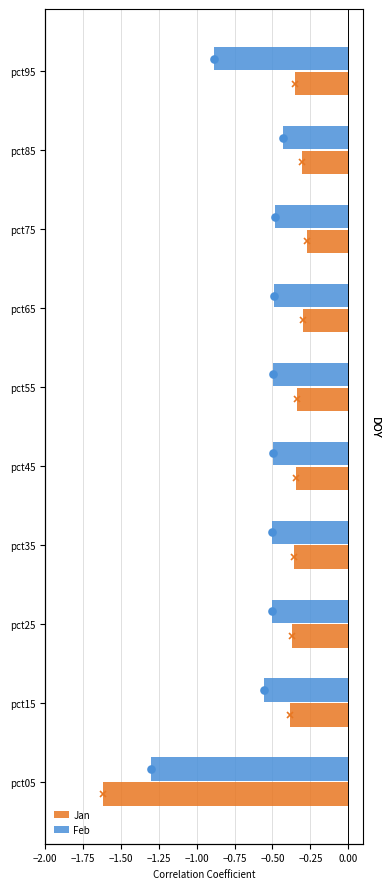

Reading left to right, what are all the values shown in this chart?

Jan: -1.6	-0.4	-0.4	-0.4	-0.3	-0.3	-0.3	-0.3	-0.3	-0.4
Feb: -1.3	-0.6	-0.5	-0.5	-0.5	-0.5	-0.5	-0.5	-0.4	-0.9